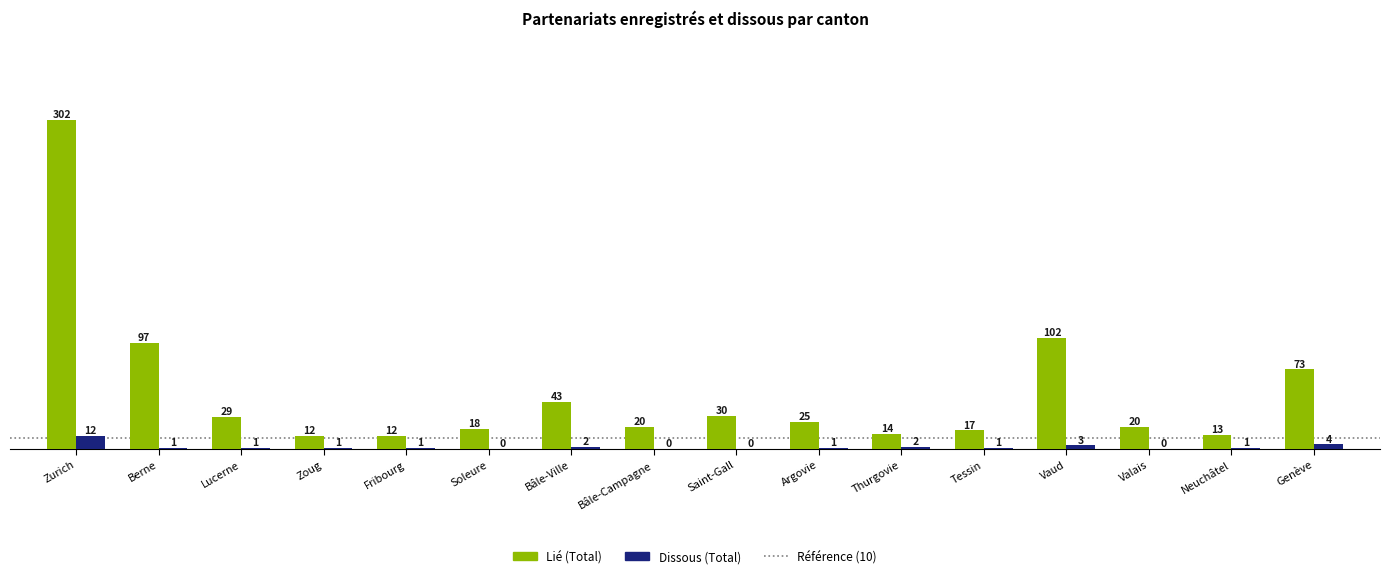

At which label does Dissous (Total) first exceed 1?

Zurich